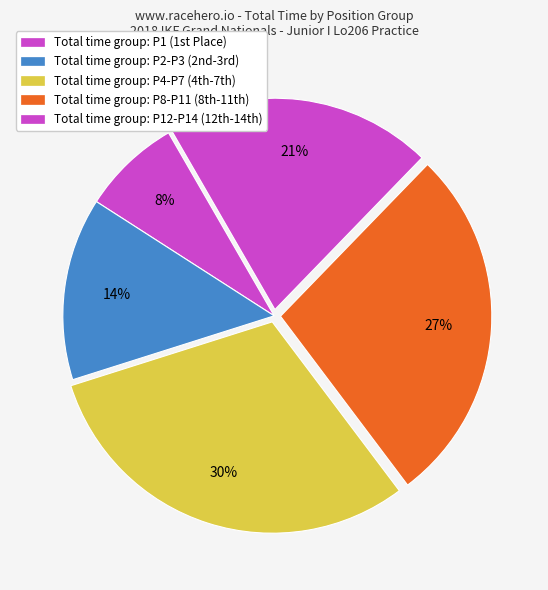

Count the number of slices in the pie.

5